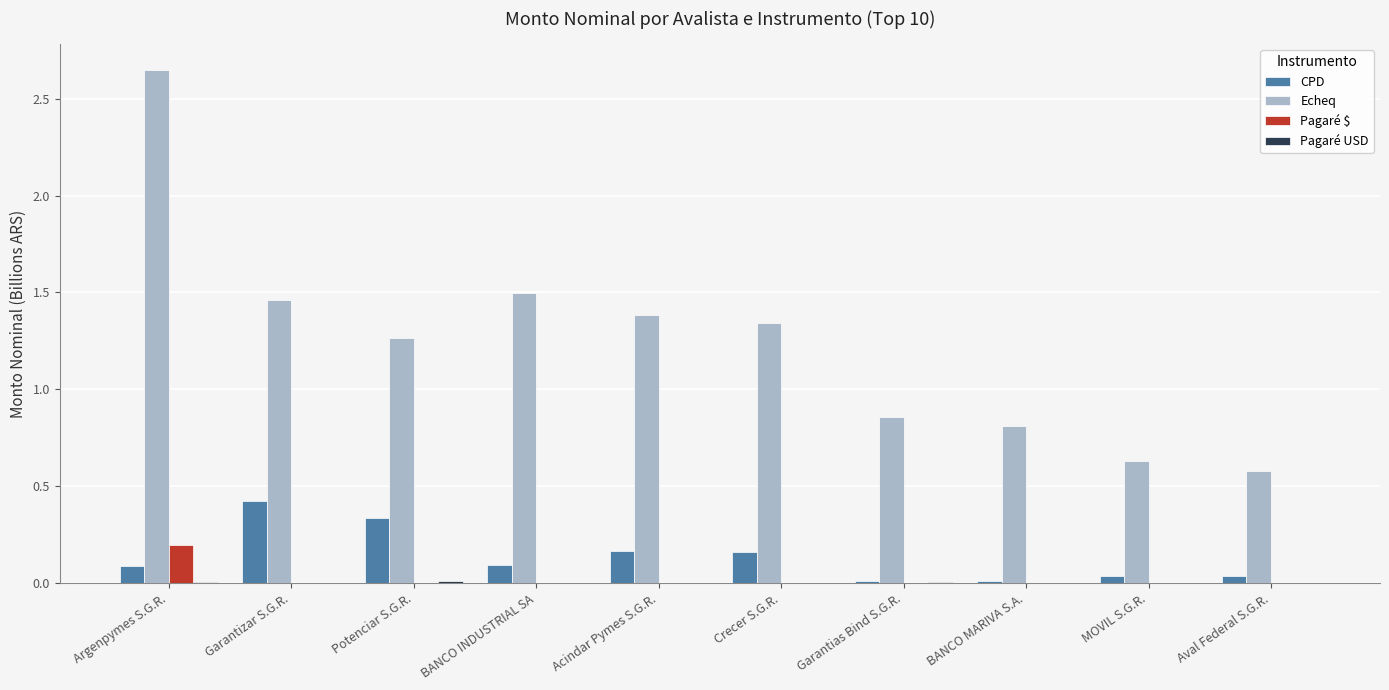

At which label is Echeq closest to 1?

Garantias Bind S.G.R.